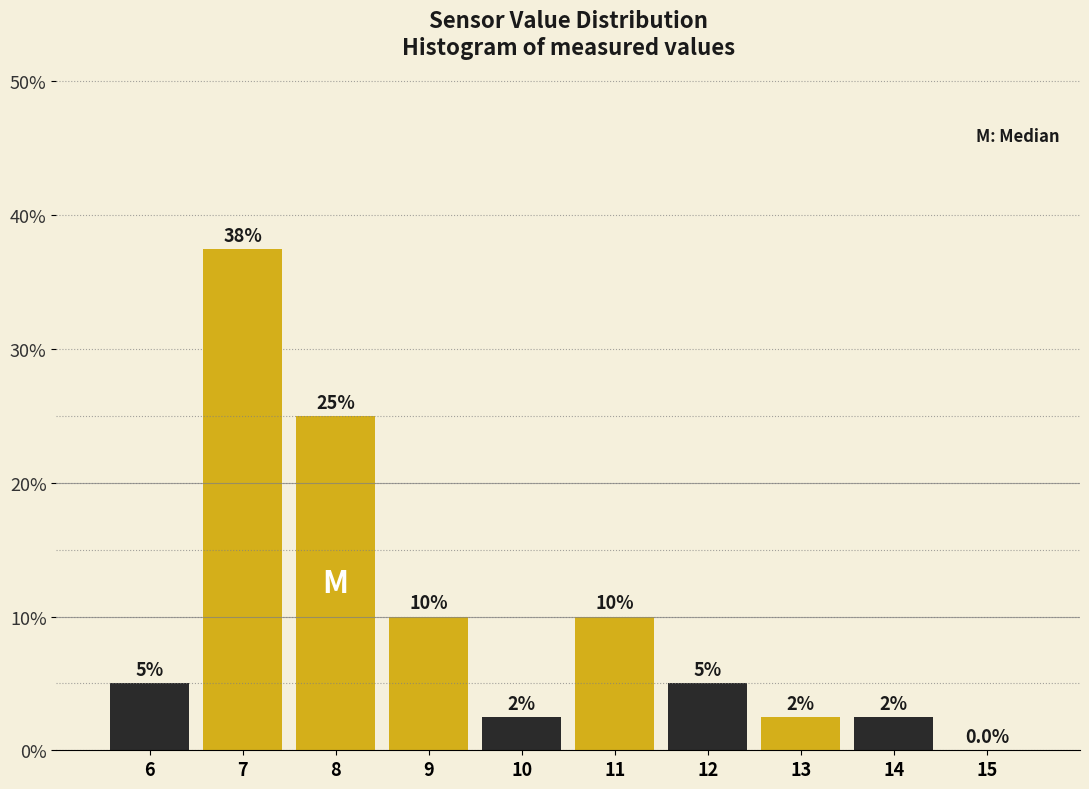

Reading right to left, transcribe all the data shown in this chart.

15=0.0	14=2.5	13=2.5	12=5.0	11=10.0	10=2.5	9=10.0	8=25.0	7=37.5	6=5.0